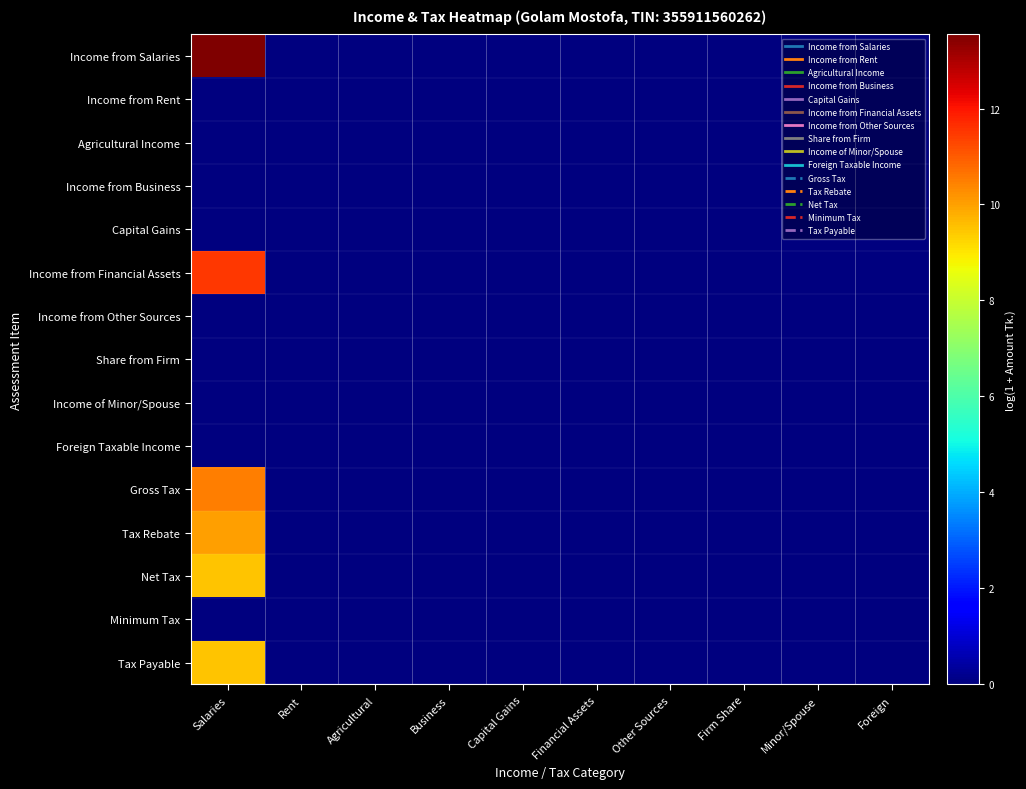

Reading right to left, list all the values displayed in this chart.

Income from Salaries: Foreign=0.0	Minor/Spouse=0.0	Firm Share=0.0	Other Sources=0.0	Financial Assets=0.0	Capital Gains=0.0	Business=0.0	Agricultural=0.0	Rent=0.0	Salaries=13.5
Income from Rent: Foreign=0.0	Minor/Spouse=0.0	Firm Share=0.0	Other Sources=0.0	Financial Assets=0.0	Capital Gains=0.0	Business=0.0	Agricultural=0.0	Rent=0.0	Salaries=0.0
Agricultural Income: Foreign=0.0	Minor/Spouse=0.0	Firm Share=0.0	Other Sources=0.0	Financial Assets=0.0	Capital Gains=0.0	Business=0.0	Agricultural=0.0	Rent=0.0	Salaries=0.0
Income from Business: Foreign=0.0	Minor/Spouse=0.0	Firm Share=0.0	Other Sources=0.0	Financial Assets=0.0	Capital Gains=0.0	Business=0.0	Agricultural=0.0	Rent=0.0	Salaries=0.0
Capital Gains: Foreign=0.0	Minor/Spouse=0.0	Firm Share=0.0	Other Sources=0.0	Financial Assets=0.0	Capital Gains=0.0	Business=0.0	Agricultural=0.0	Rent=0.0	Salaries=0.0
Income from Financial Assets: Foreign=0.0	Minor/Spouse=0.0	Firm Share=0.0	Other Sources=0.0	Financial Assets=0.0	Capital Gains=0.0	Business=0.0	Agricultural=0.0	Rent=0.0	Salaries=11.5
Income from Other Sources: Foreign=0.0	Minor/Spouse=0.0	Firm Share=0.0	Other Sources=0.0	Financial Assets=0.0	Capital Gains=0.0	Business=0.0	Agricultural=0.0	Rent=0.0	Salaries=0.0
Share from Firm: Foreign=0.0	Minor/Spouse=0.0	Firm Share=0.0	Other Sources=0.0	Financial Assets=0.0	Capital Gains=0.0	Business=0.0	Agricultural=0.0	Rent=0.0	Salaries=0.0
Income of Minor/Spouse: Foreign=0.0	Minor/Spouse=0.0	Firm Share=0.0	Other Sources=0.0	Financial Assets=0.0	Capital Gains=0.0	Business=0.0	Agricultural=0.0	Rent=0.0	Salaries=0.0
Foreign Taxable Income: Foreign=0.0	Minor/Spouse=0.0	Firm Share=0.0	Other Sources=0.0	Financial Assets=0.0	Capital Gains=0.0	Business=0.0	Agricultural=0.0	Rent=0.0	Salaries=0.0
Gross Tax: Foreign=0.0	Minor/Spouse=0.0	Firm Share=0.0	Other Sources=0.0	Financial Assets=0.0	Capital Gains=0.0	Business=0.0	Agricultural=0.0	Rent=0.0	Salaries=10.5
Tax Rebate: Foreign=0.0	Minor/Spouse=0.0	Firm Share=0.0	Other Sources=0.0	Financial Assets=0.0	Capital Gains=0.0	Business=0.0	Agricultural=0.0	Rent=0.0	Salaries=10.0
Net Tax: Foreign=0.0	Minor/Spouse=0.0	Firm Share=0.0	Other Sources=0.0	Financial Assets=0.0	Capital Gains=0.0	Business=0.0	Agricultural=0.0	Rent=0.0	Salaries=9.5
Minimum Tax: Foreign=0.0	Minor/Spouse=0.0	Firm Share=0.0	Other Sources=0.0	Financial Assets=0.0	Capital Gains=0.0	Business=0.0	Agricultural=0.0	Rent=0.0	Salaries=0.0
Tax Payable: Foreign=0.0	Minor/Spouse=0.0	Firm Share=0.0	Other Sources=0.0	Financial Assets=0.0	Capital Gains=0.0	Business=0.0	Agricultural=0.0	Rent=0.0	Salaries=9.5